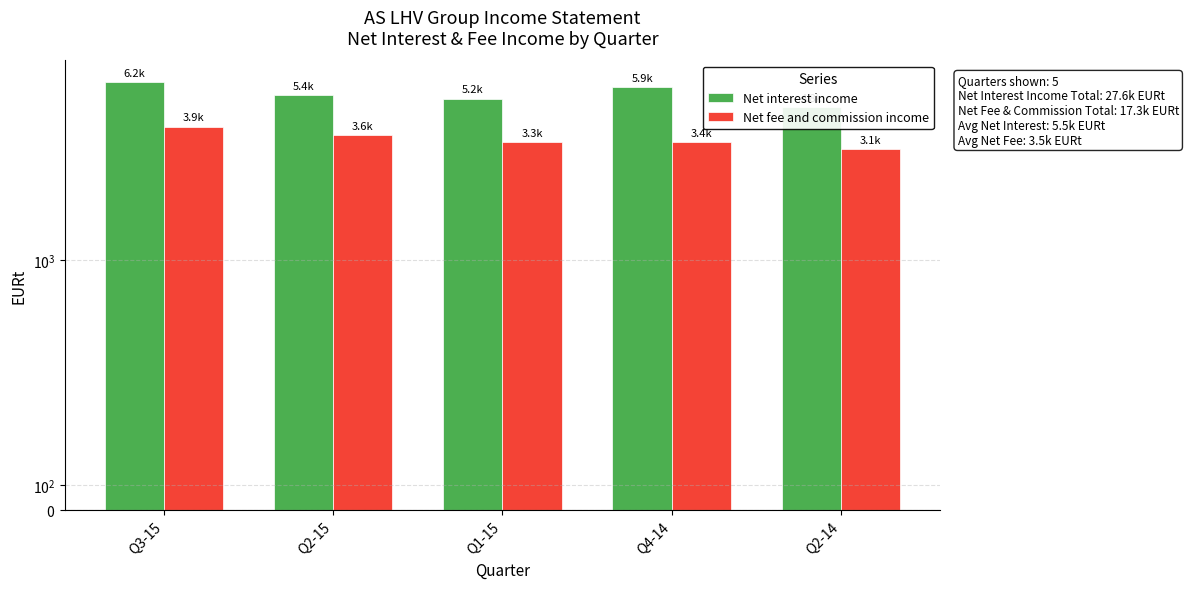

What is the approximate value of Net fee and commission income at Q2-15?

3597.9